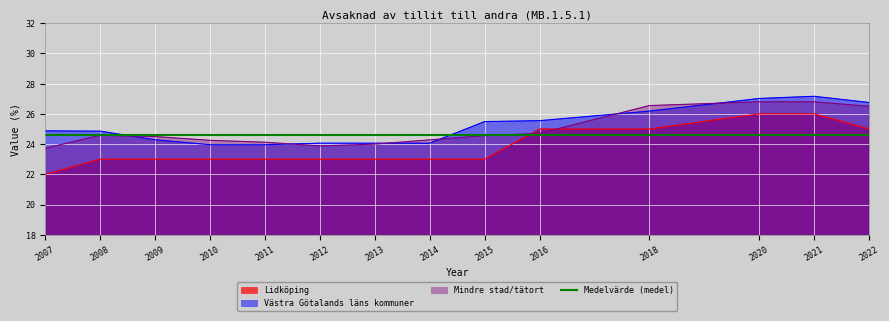

How many times do Lidköping and Mindre stad/tätort cross each other?

2